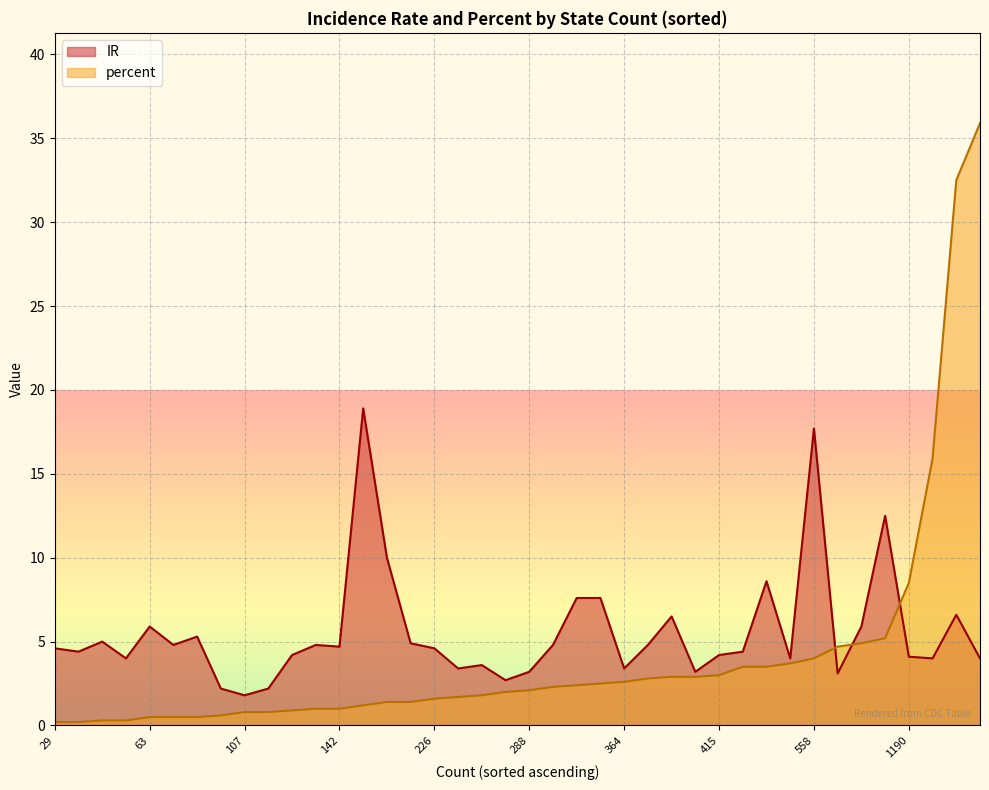

In IR, how many points are higher than both neighbors (excluding endpoints)?

13